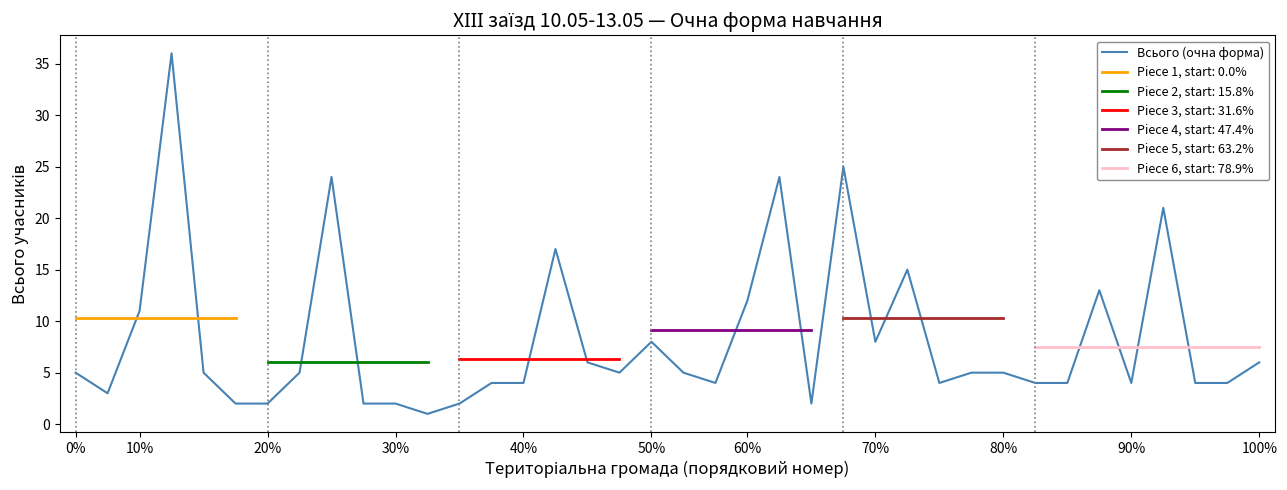

How many values are below 5?

17